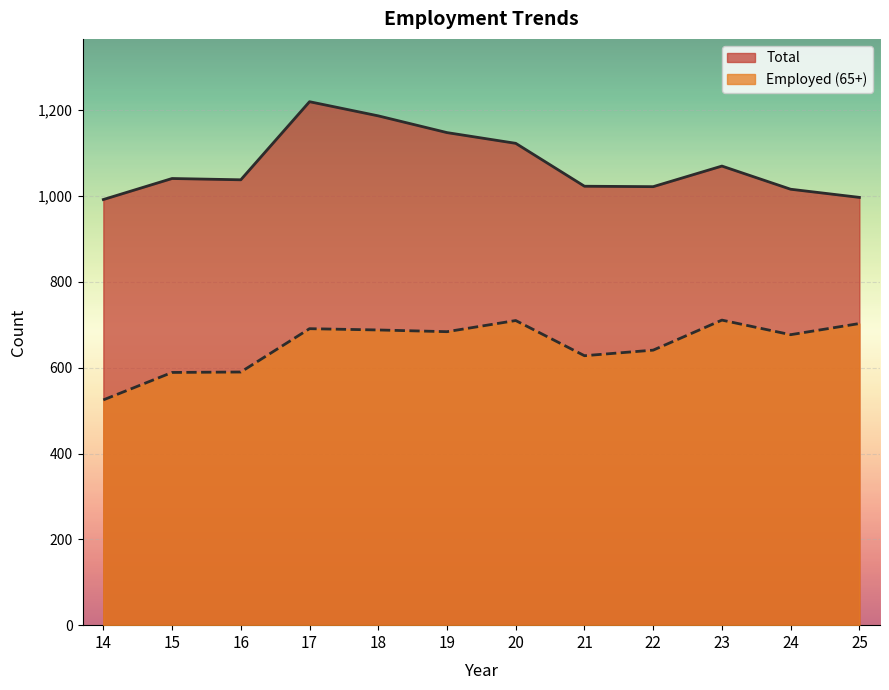

True or false: Employed (65+) has a value of 324 at 24.

False